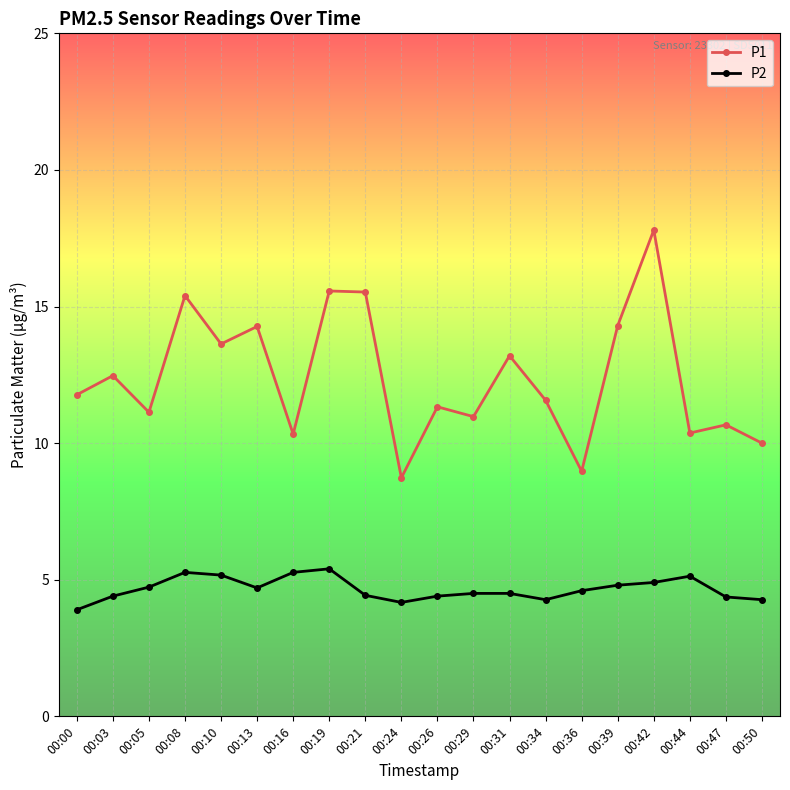

What is the total value across all series at 00:36?

13.6